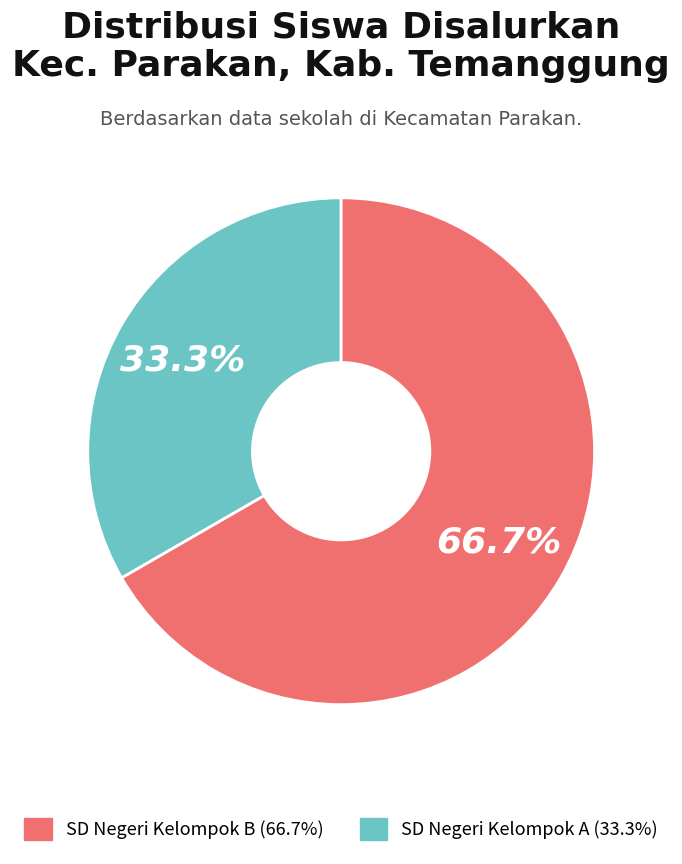

Is there any slice that represents more than half of the pie?

Yes